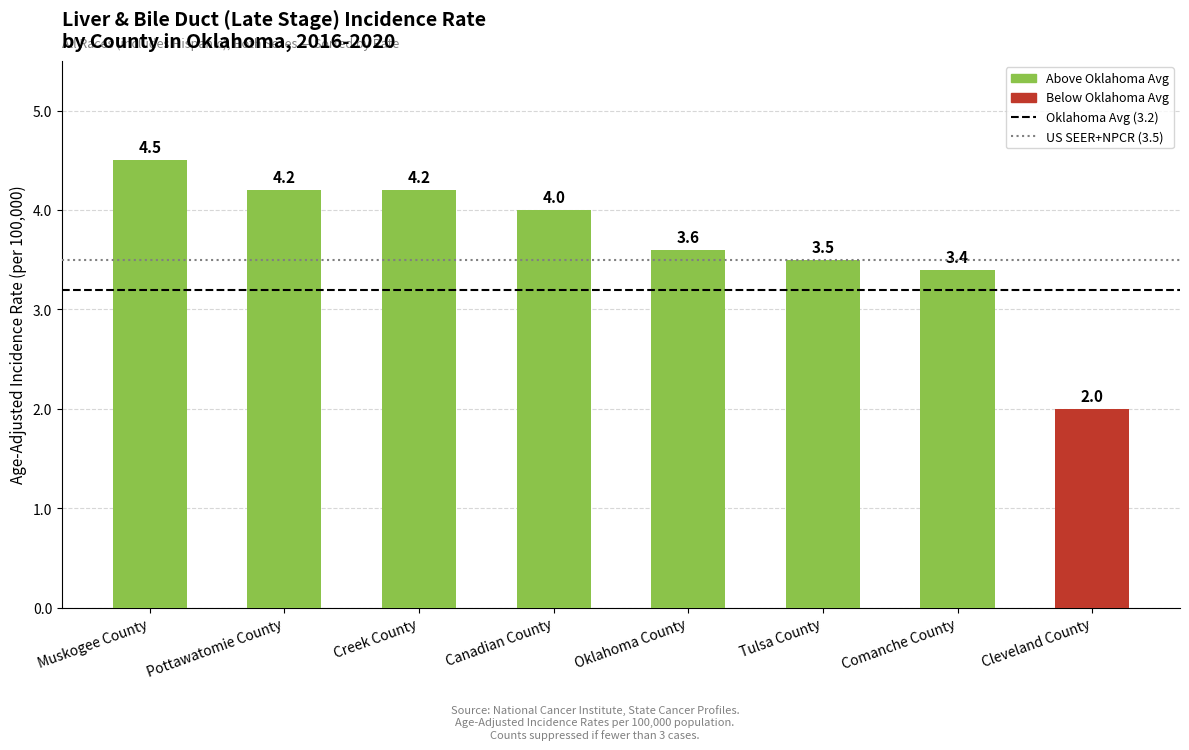

What position from the right is Comanche County?

2